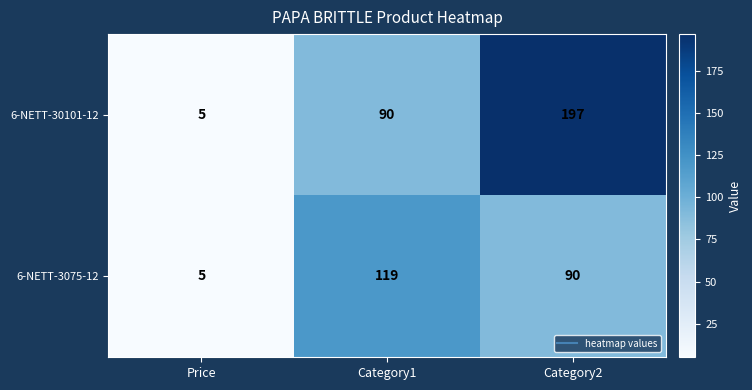

What is the difference between the maximum and second lowest values in the 6-NETT-30101-12 series?

107